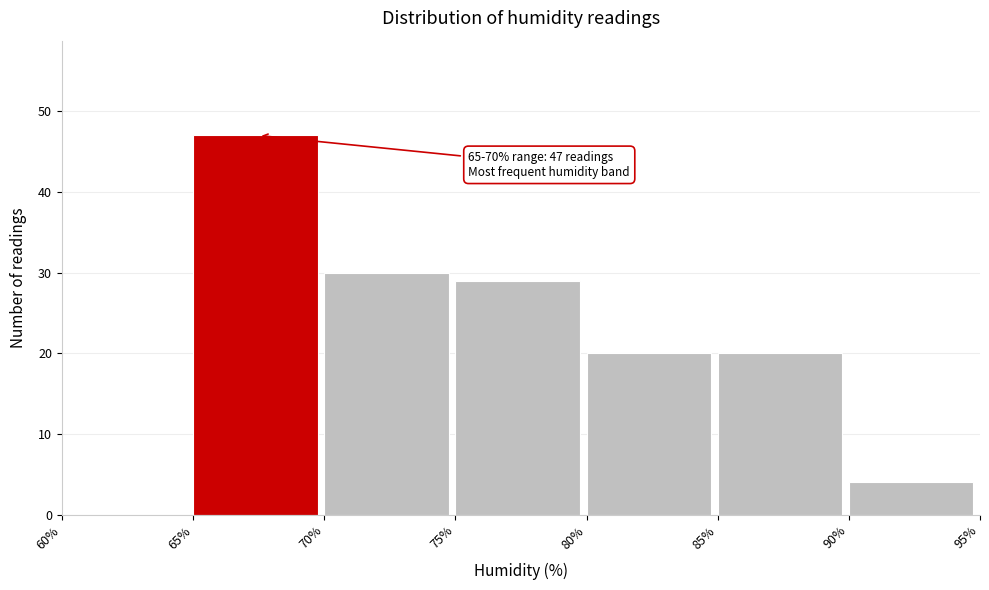

Which range on the x-axis has the tallest bar?

65% to 70%